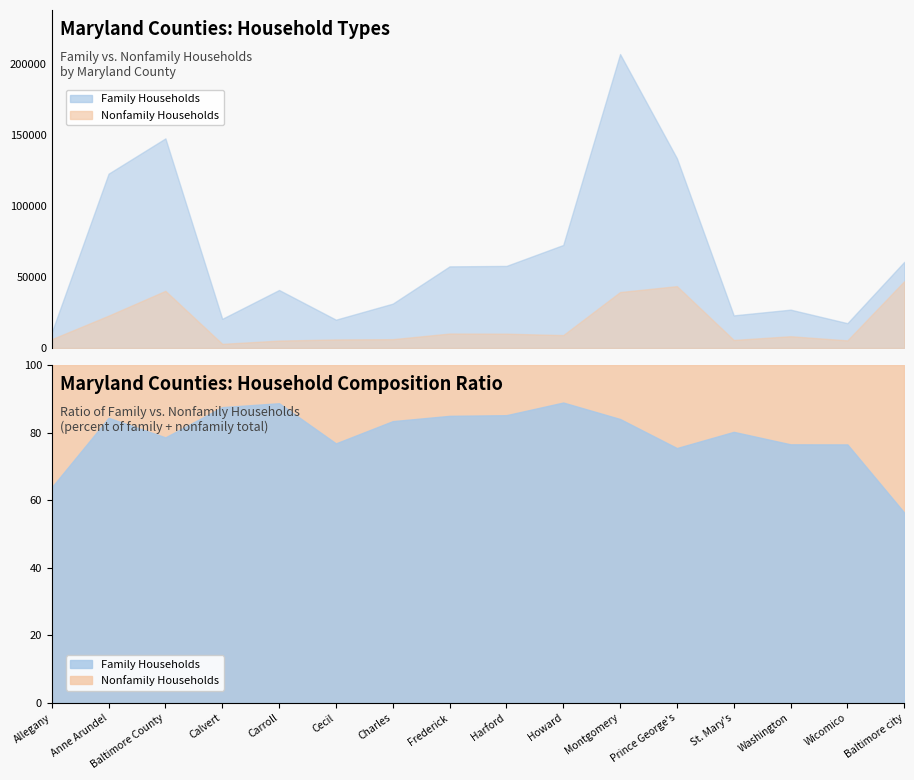

At how many categories does at least one series exceed 196439?

1